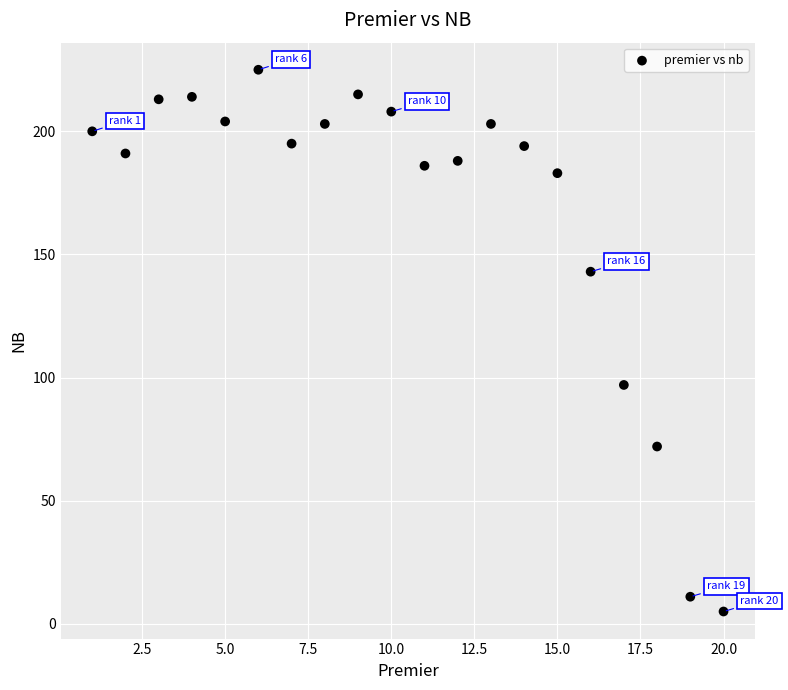

What is the range of X values (max minus min)?

19